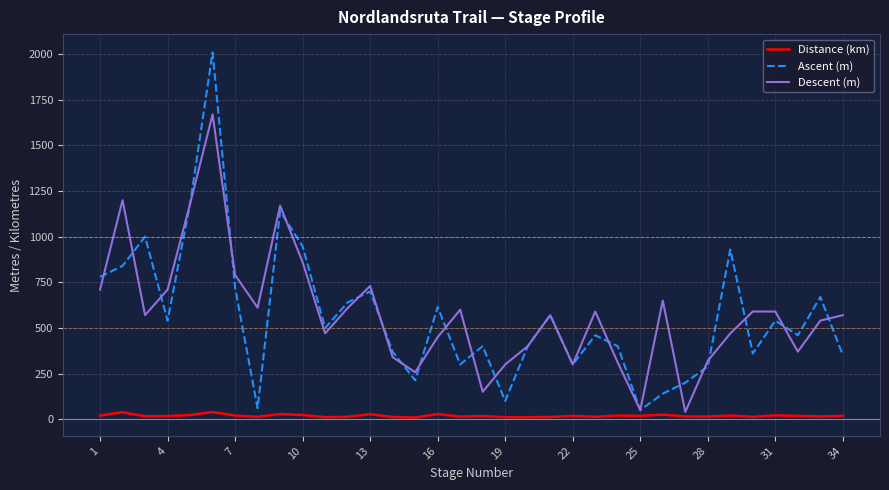

Rank the series by their maximum value, from highest to lowest.

Ascent (m), Descent (m), Distance (km)